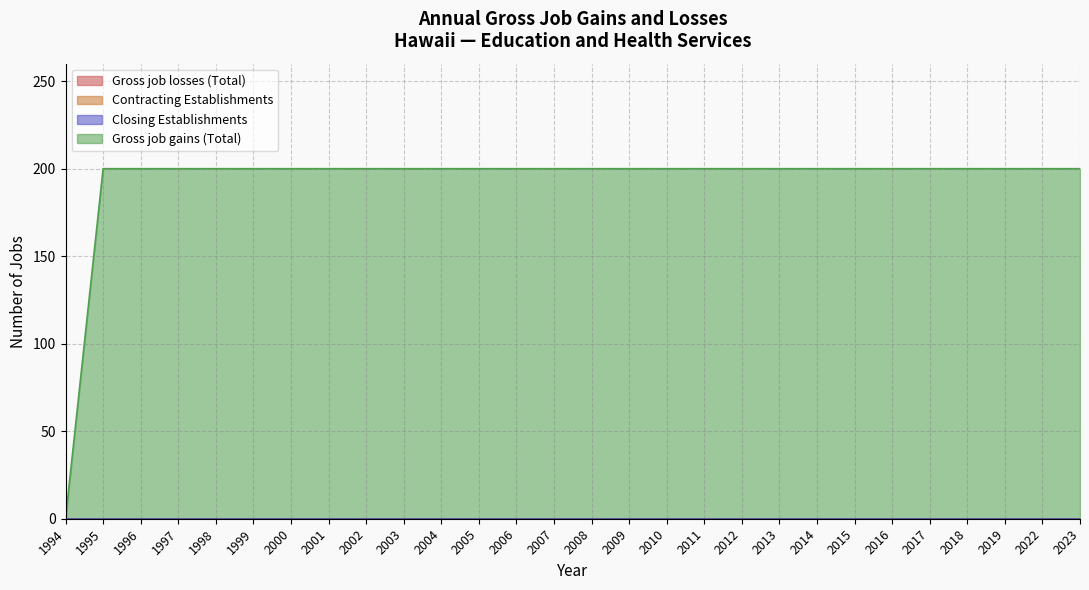

List the labels in order of Closing Establishments value, smallest first.

1994, 1995, 1996, 1997, 1998, 1999, 2000, 2001, 2002, 2003, 2004, 2005, 2006, 2007, 2008, 2009, 2010, 2011, 2012, 2013, 2014, 2015, 2016, 2017, 2018, 2019, 2022, 2023